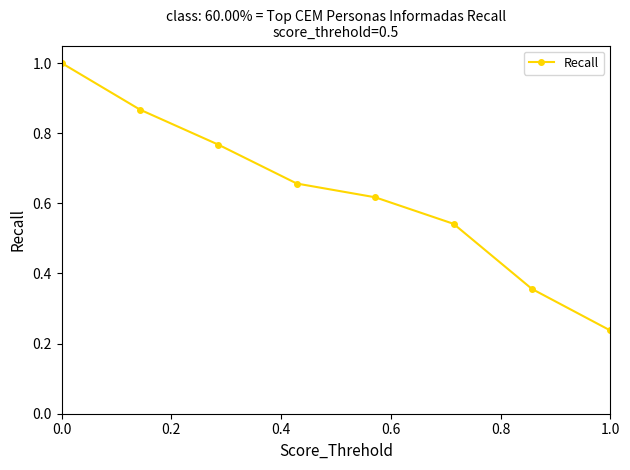

What is the value of the 1st point from the left?

1.0